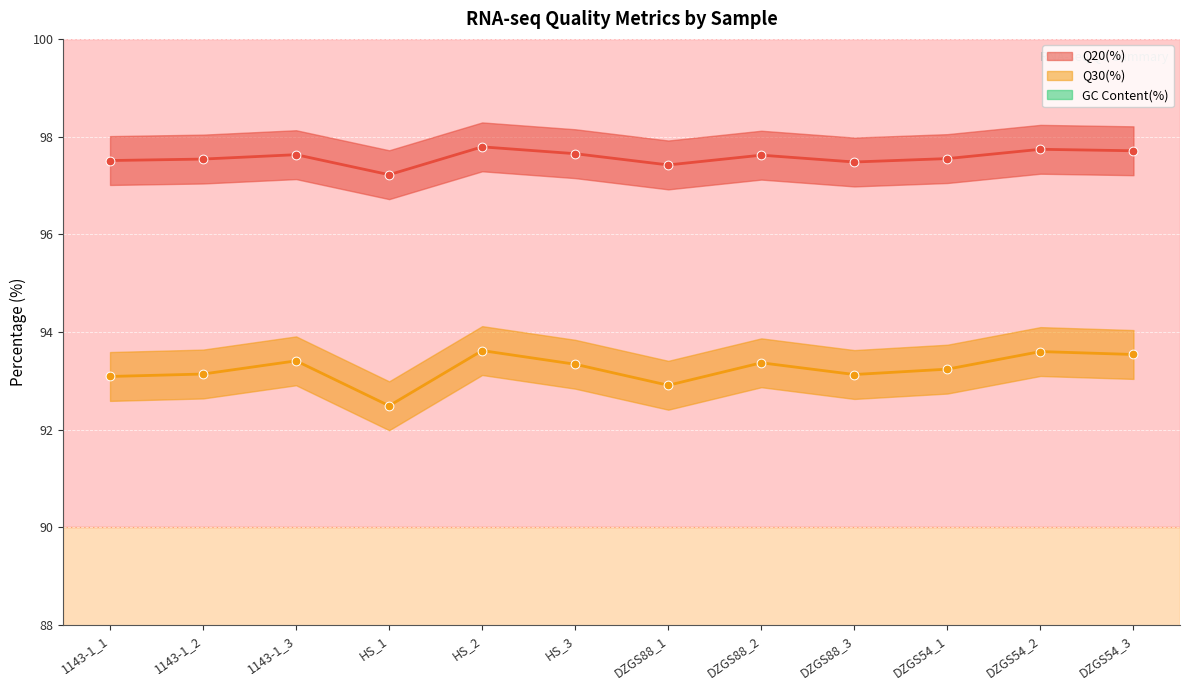

What are all the series names shown in the legend?

Q20(%), Q30(%), GC Content(%)